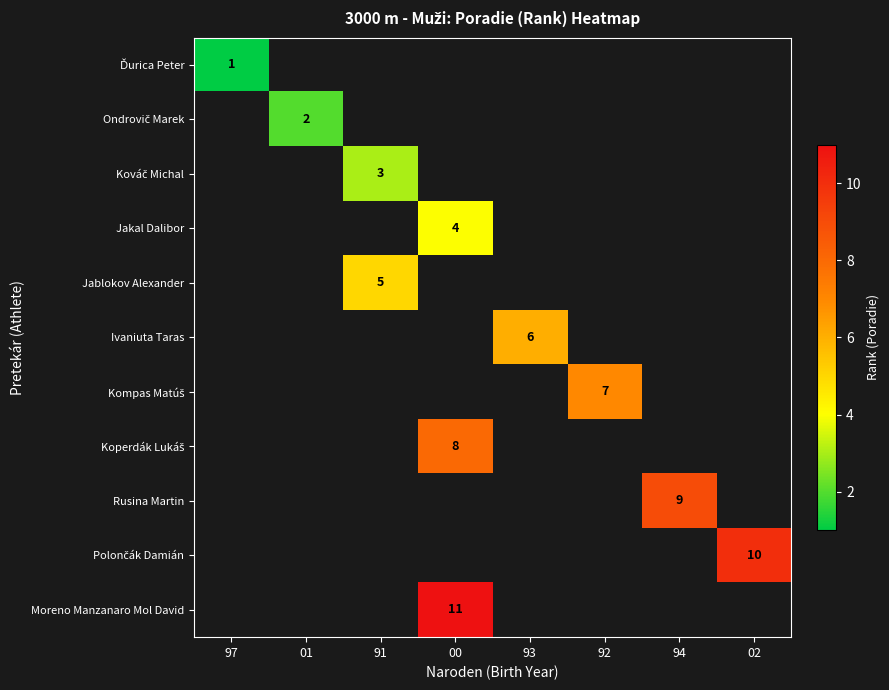

Count the number of data series in this chart.

11